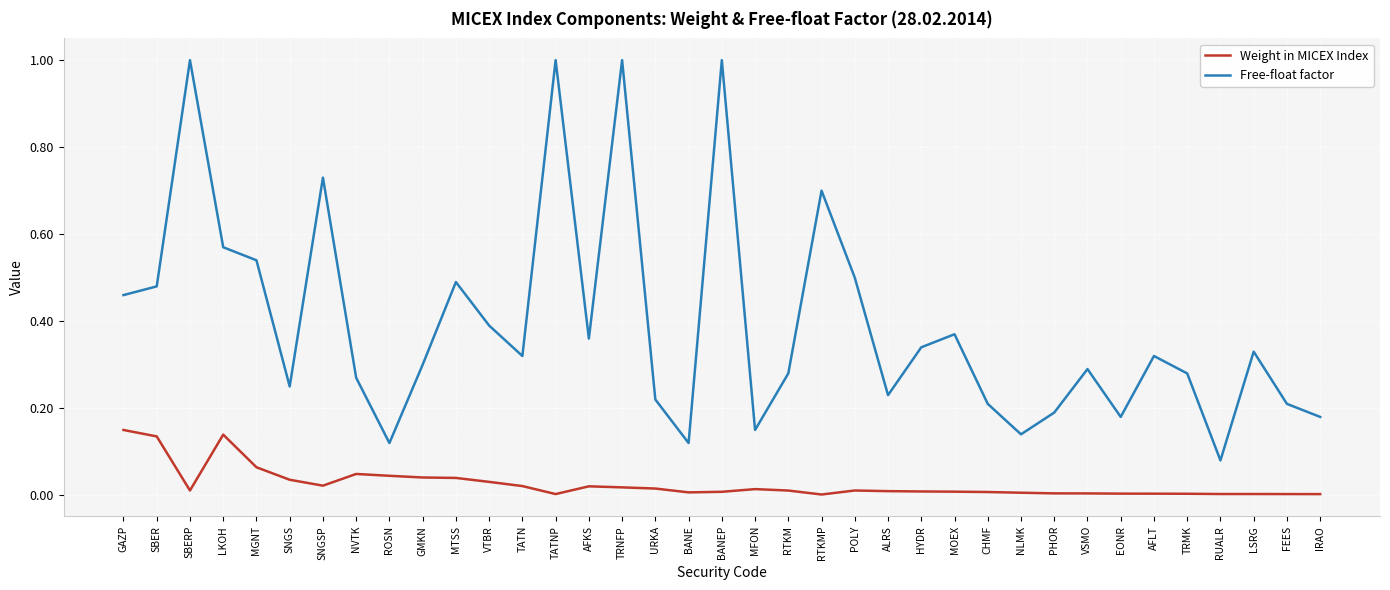

How many distinct data groups are displayed?

2